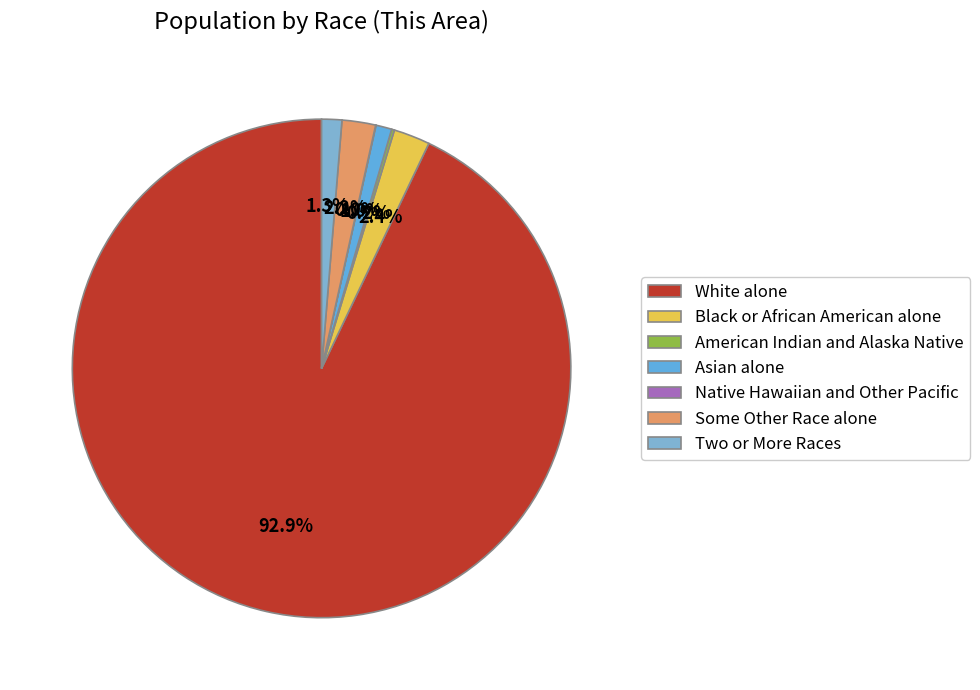

How much of the chart is everything except Black or African American alone?

97.6%